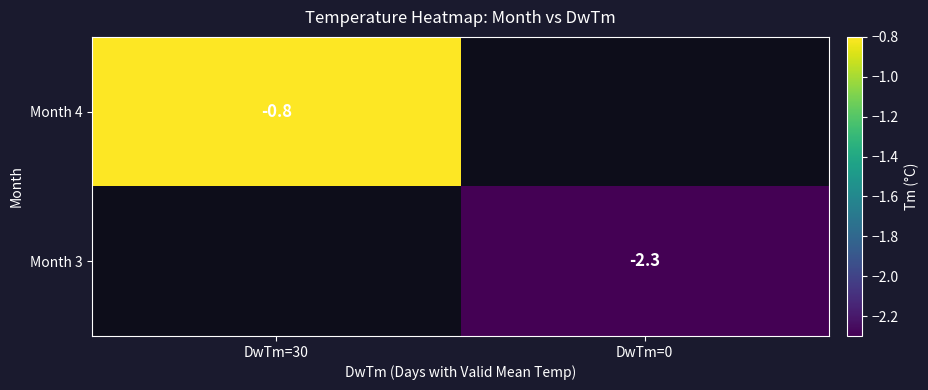

Is the value of Month 3 at DwTm=0 greater than the value of Month 4 at DwTm=30?

No